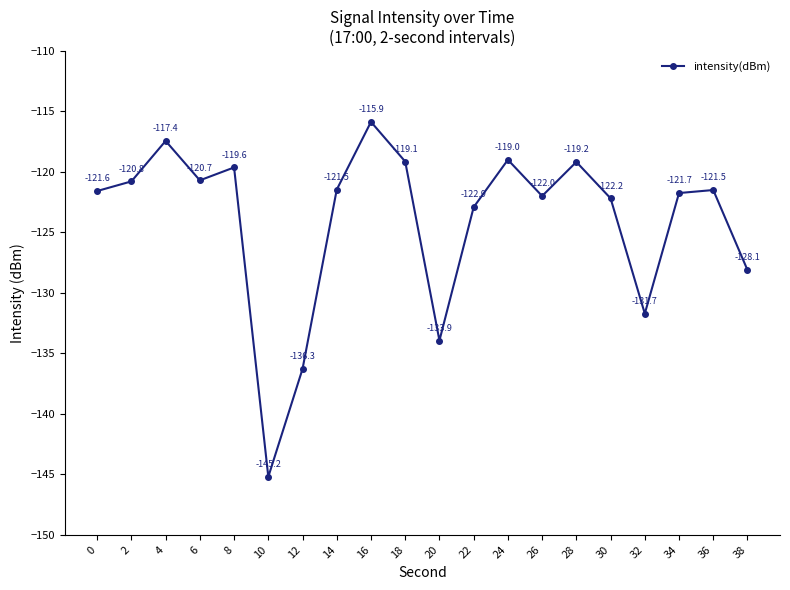

Reading left to right, list all the values displayed in this chart.

0=-121.6	2=-120.8	4=-117.4	6=-120.7	8=-119.6	10=-145.2	12=-136.3	14=-121.5	16=-115.9	18=-119.1	20=-133.9	22=-122.9	24=-119.0	26=-122.0	28=-119.2	30=-122.2	32=-131.7	34=-121.7	36=-121.5	38=-128.1